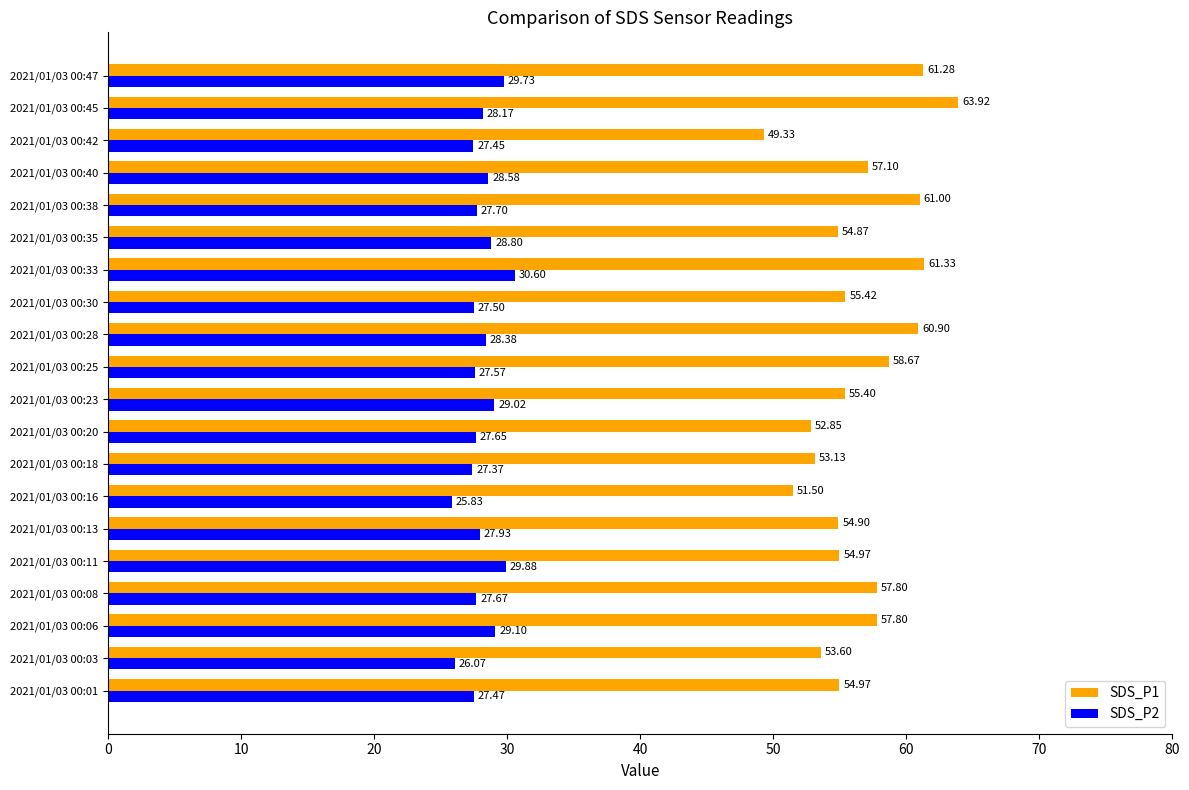

At which category is the sum across all series the highest?

2021/01/03 00:45